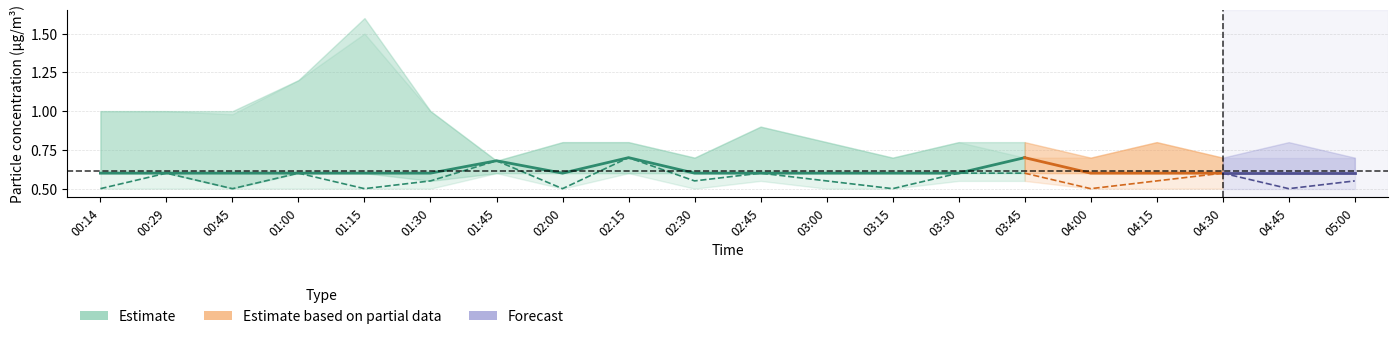

In SDS_P2_lower, how many points are higher than both neighbors (excluding endpoints)?

3